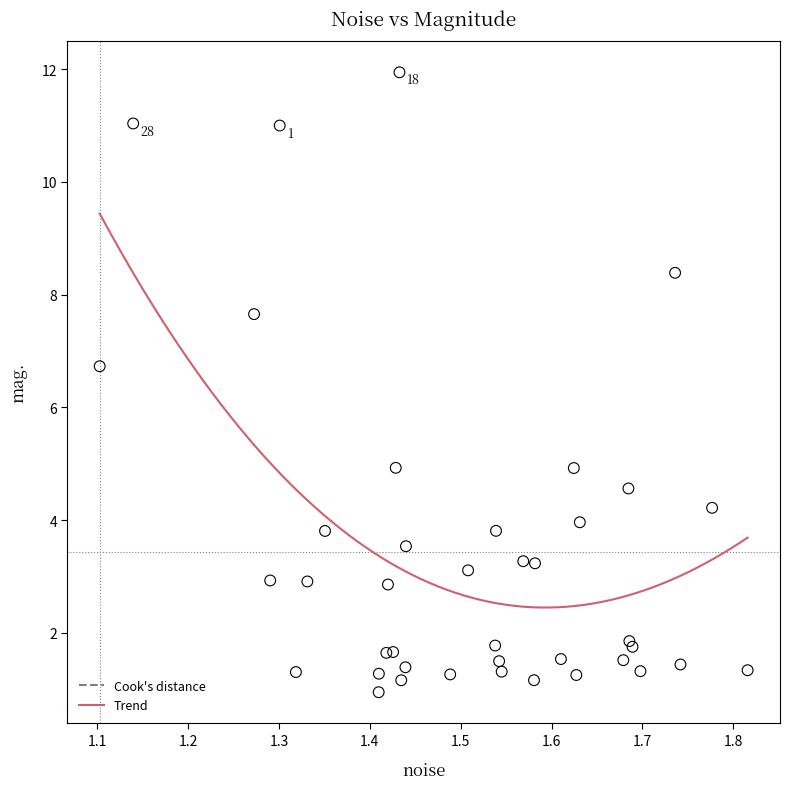

What Y value in the scatter plot is closest to 6?

6.7